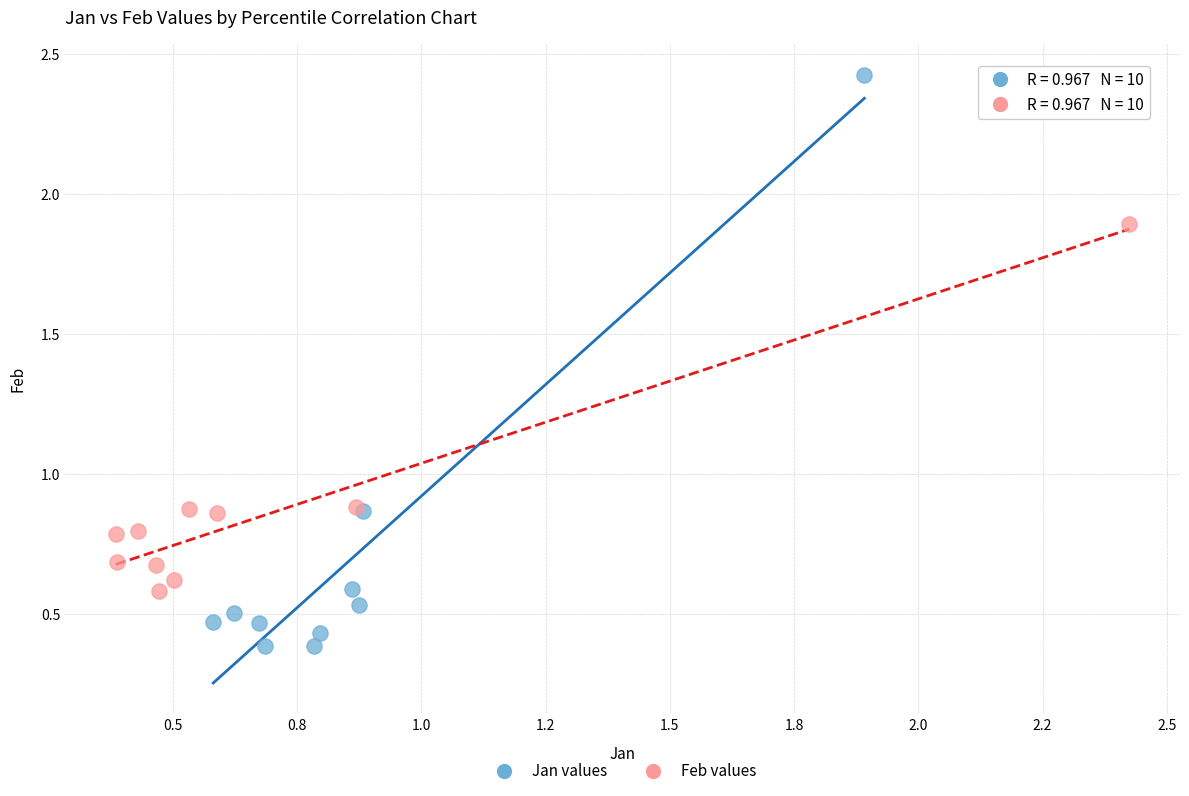

What are all the series names shown in the legend?

Jan values, Feb values